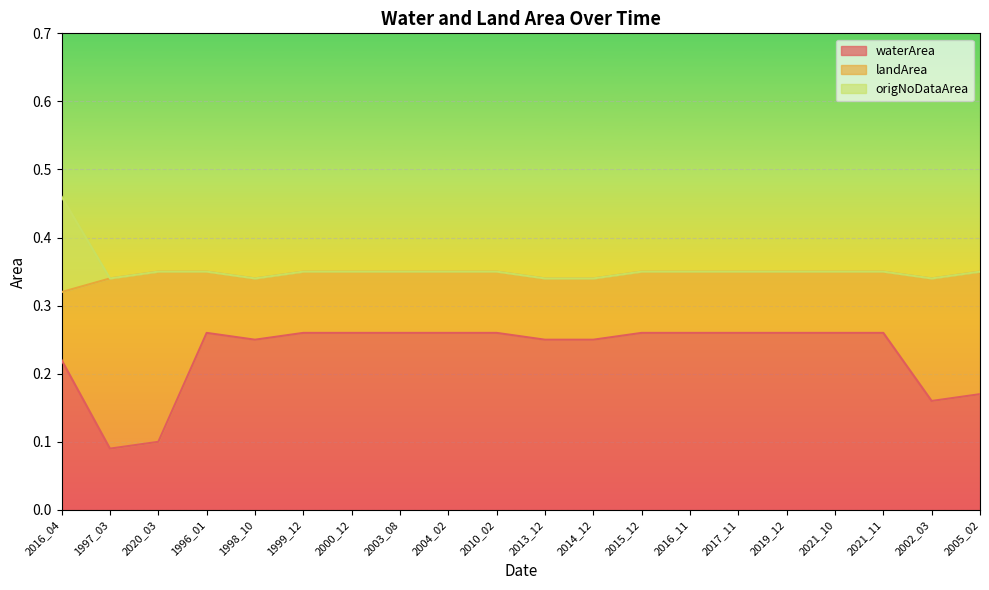

At which label does waterArea reach its peak?

1996_01